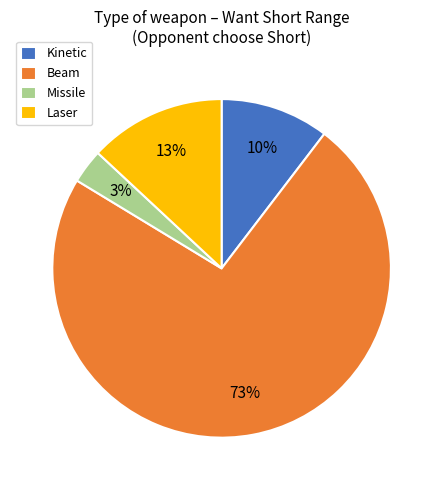

Between Missile and Beam, which is larger?

Beam